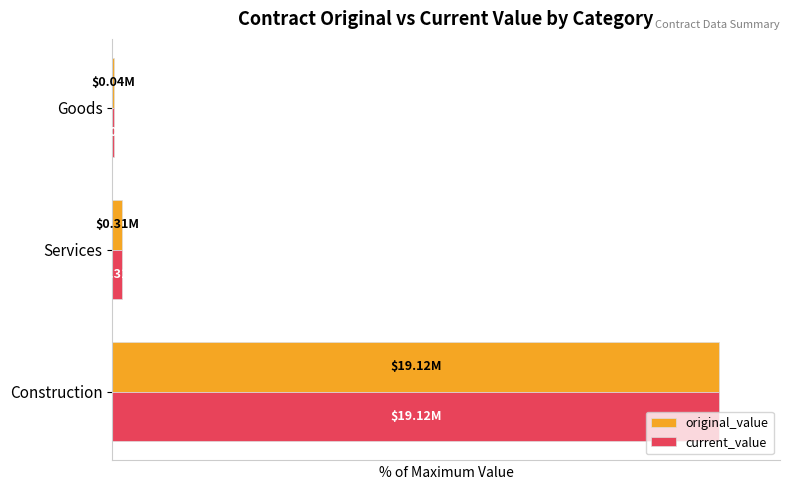

What are all the series names shown in the legend?

original_value, current_value